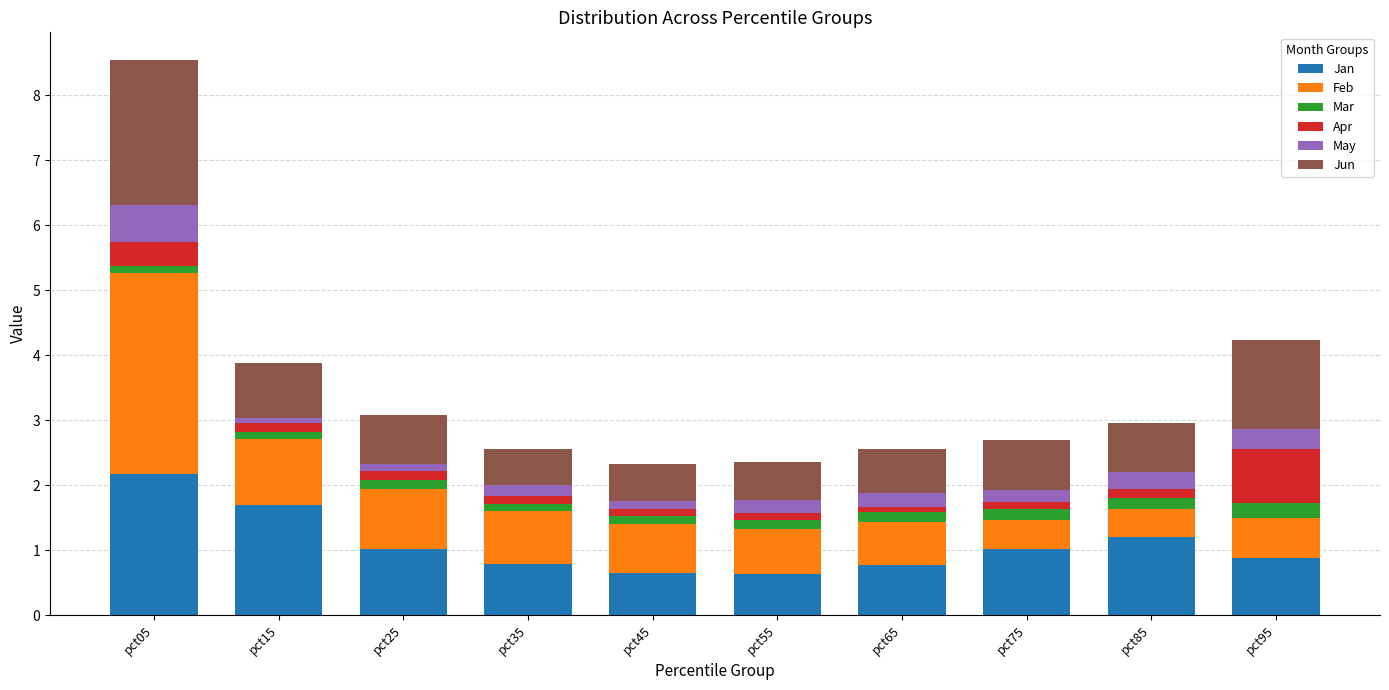

At which category is the sum across all series the highest?

pct05